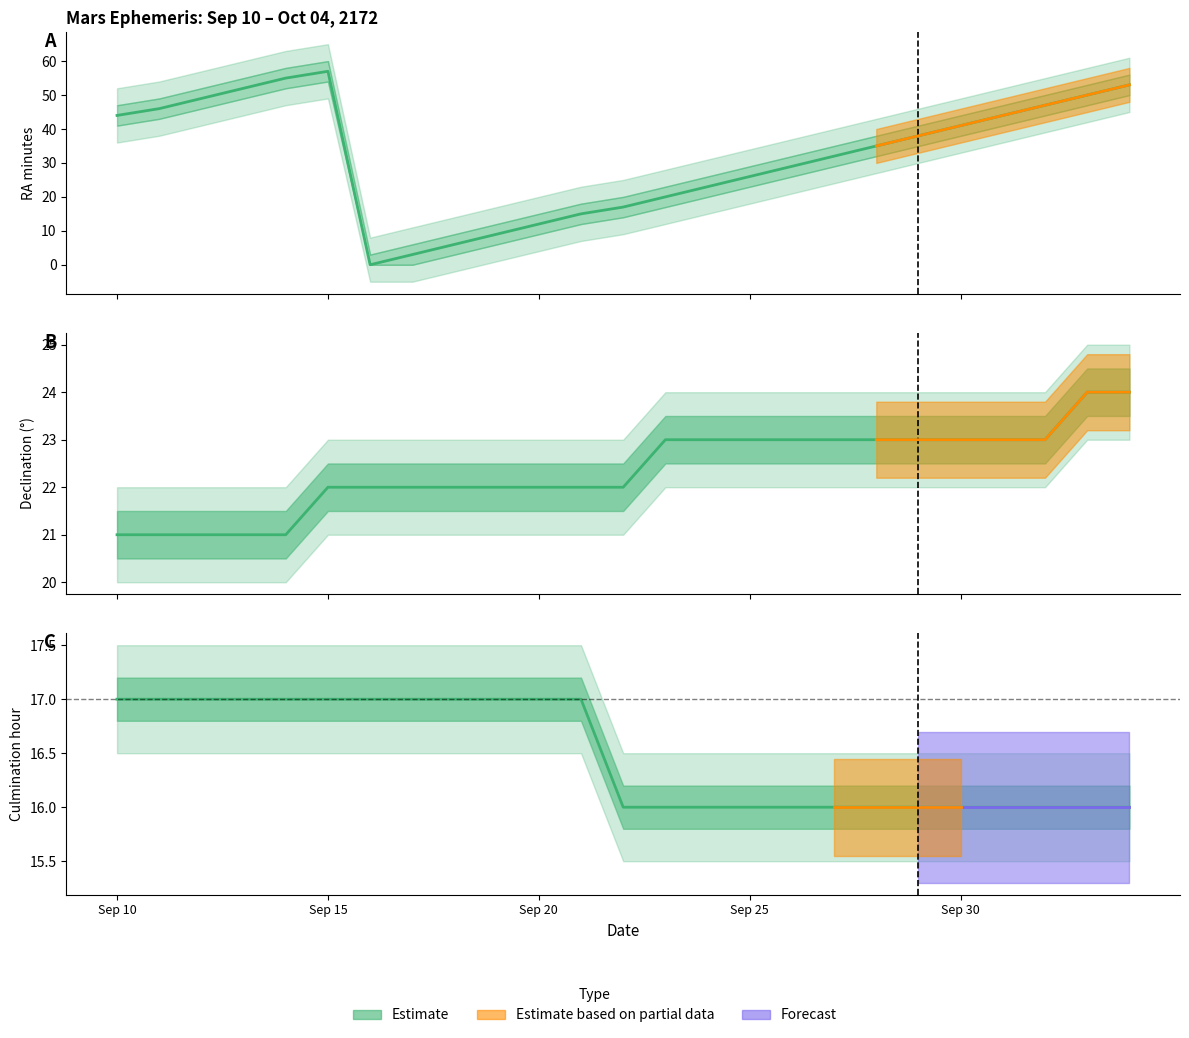

Does the chart display data point markers on the line(s)?

No